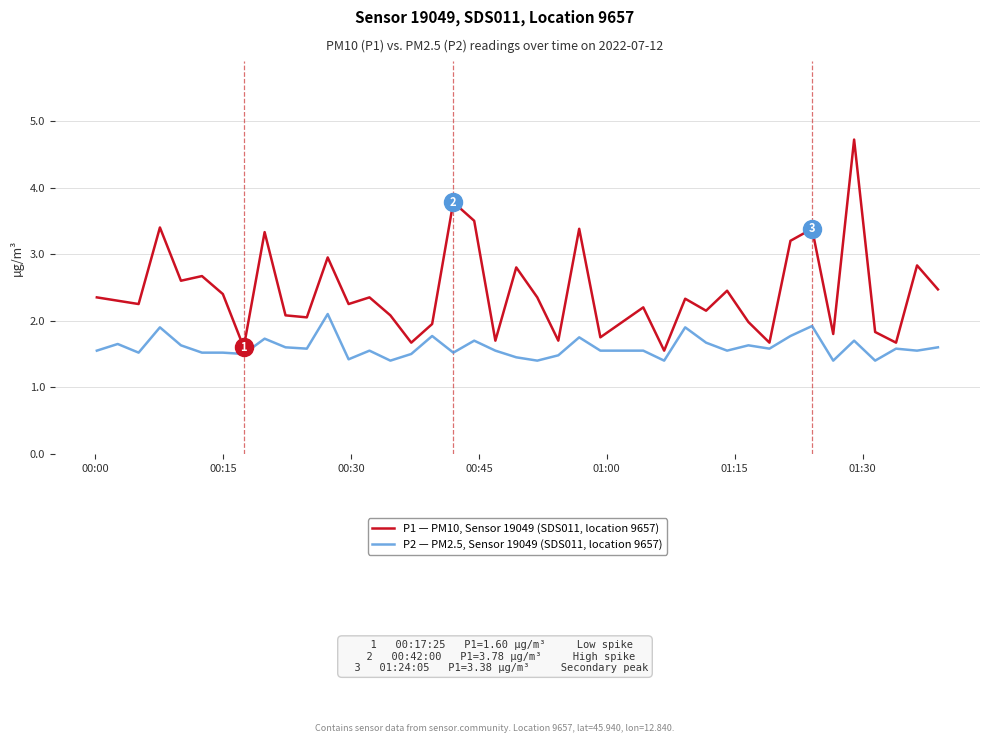

What is the difference between the maximum and minimum values in the P1 — PM10, Sensor 19049 (SDS011, location 9657) series?

3.2